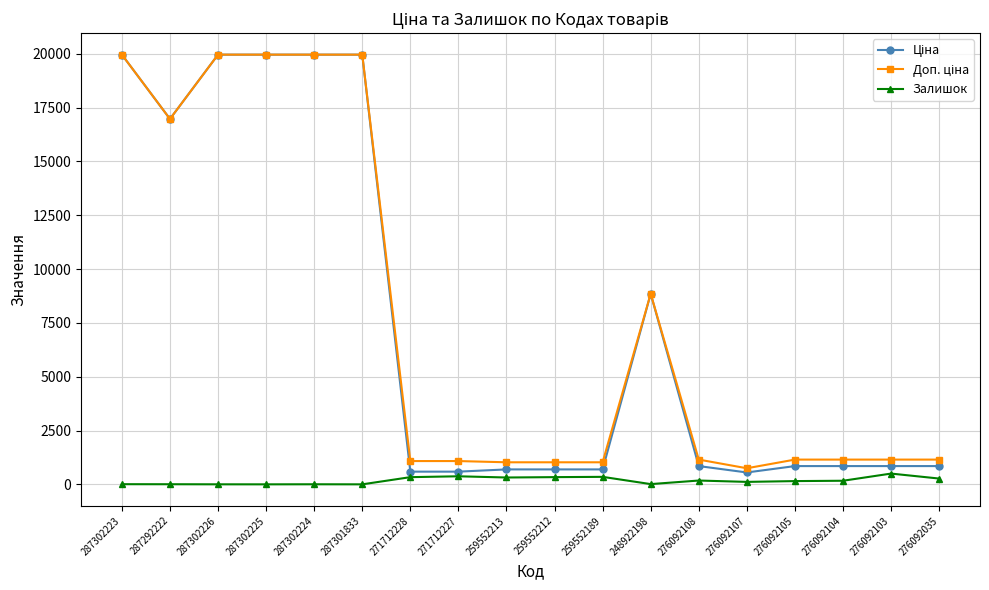

What is the maximum value shown in the chart?

19964.2